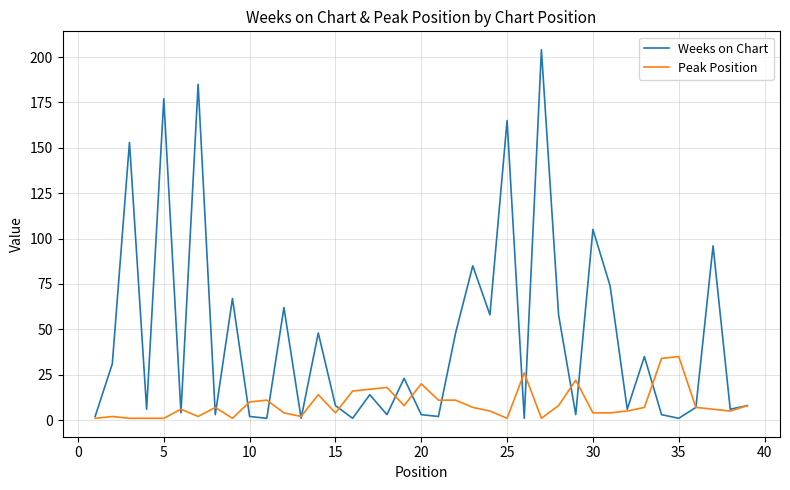

Which series has the largest total across all categories?

Weeks on Chart